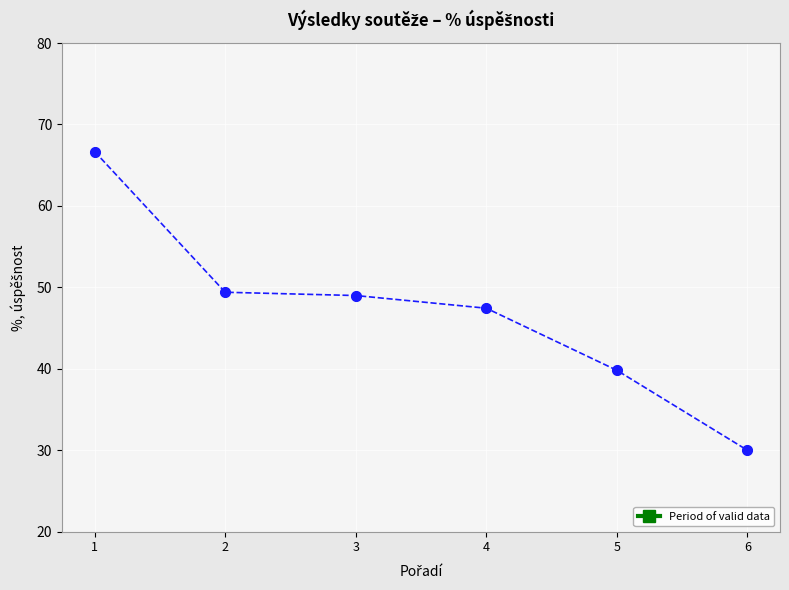

What is the change in value from 3 to 5?

-9.2